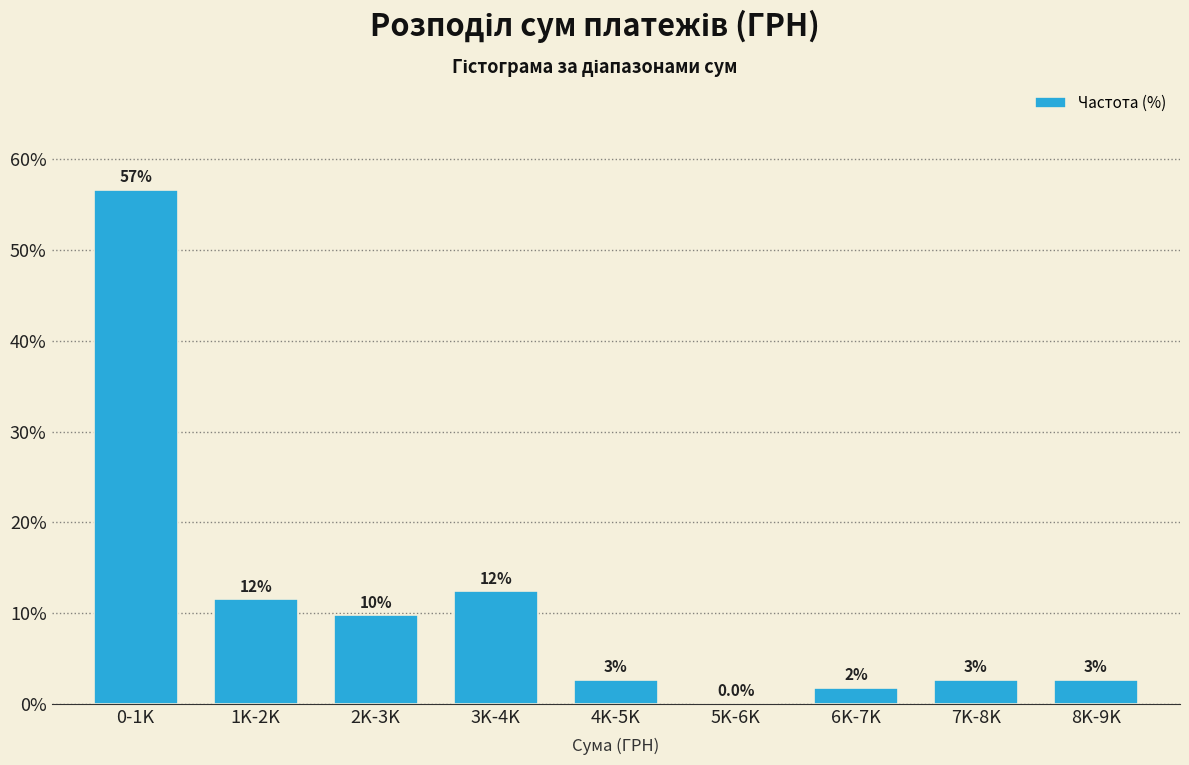

Are the bars horizontal?

No